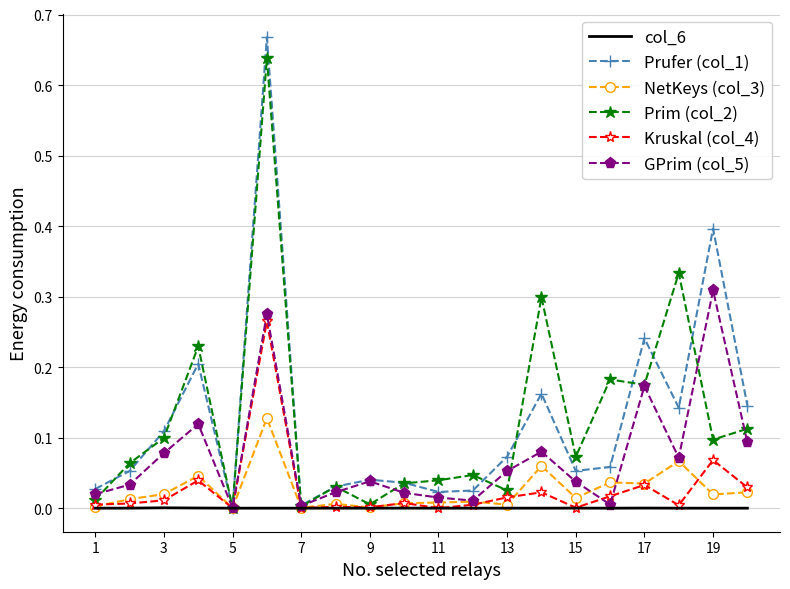

Rank the series by their maximum value, from lowest to highest.

col_6, NetKeys (col_3), Kruskal (col_4), GPrim (col_5), Prim (col_2), Prufer (col_1)